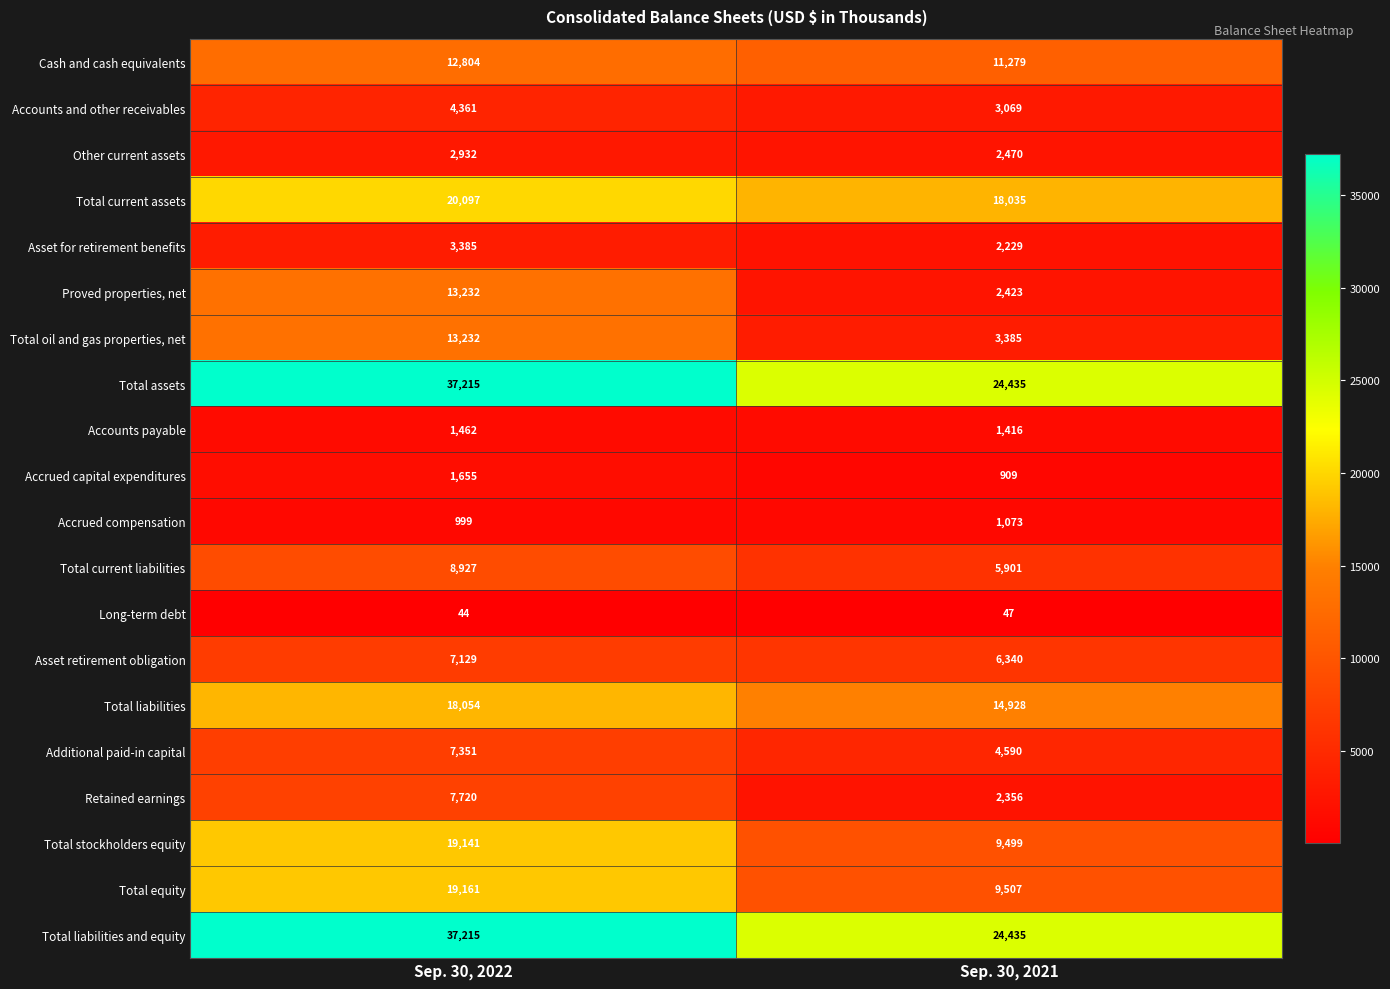

Which category has the lowest value across all series?

Sep. 30, 2022